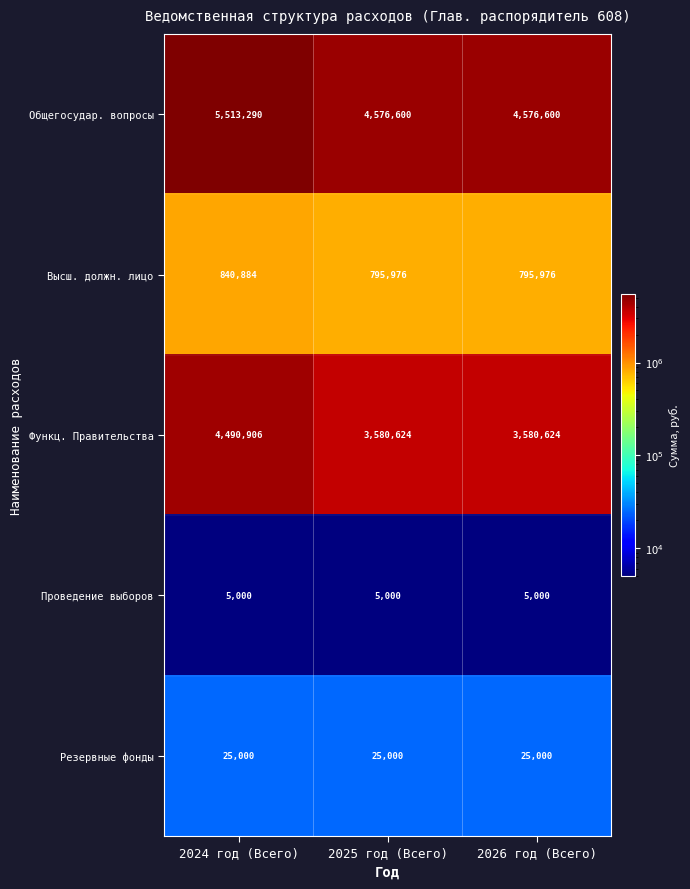

Count the number of data series in this chart.

5